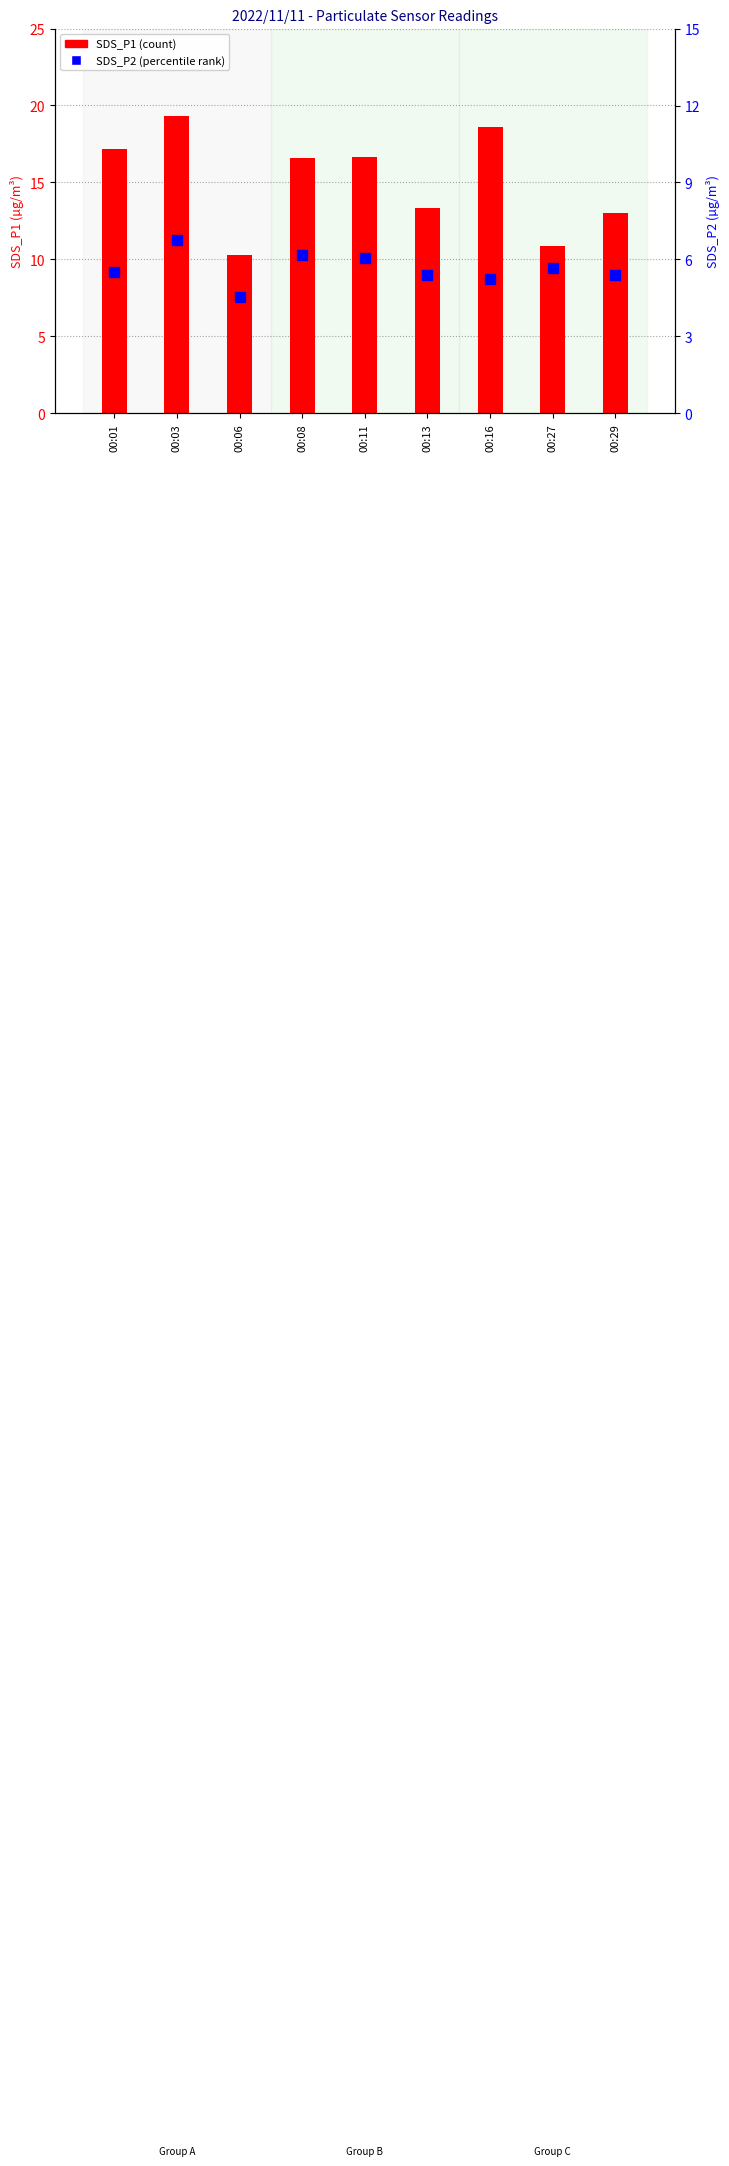

At which label is SDS_P2 closest to 5?

00:16